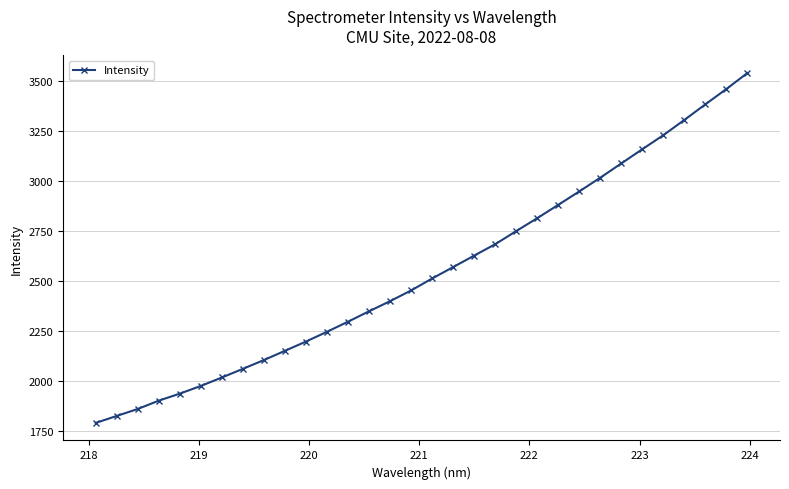

What is the sum of all values?

81512.8